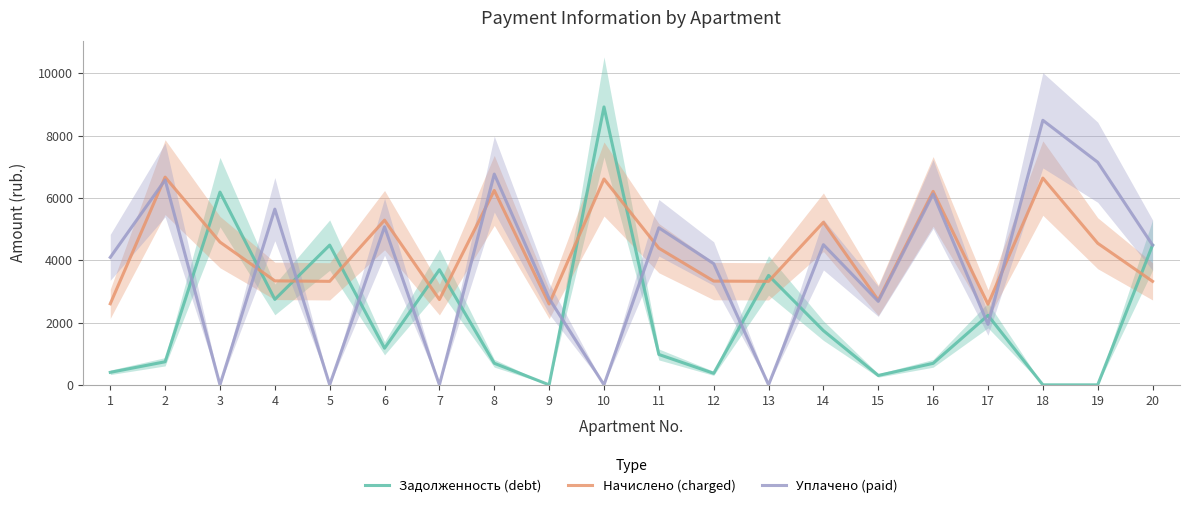

Which series ends up on top after the final intersection of Начислено (charged) and Уплачено (paid)?

Уплачено (paid)